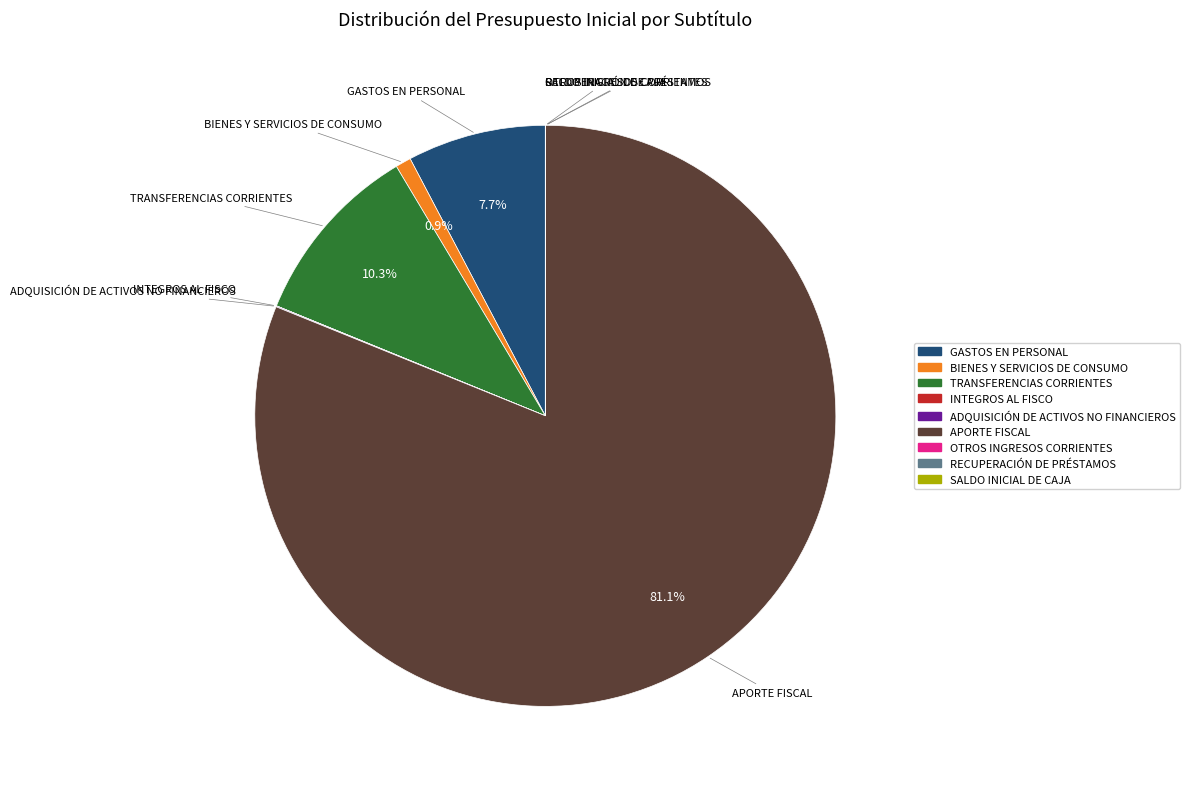

Which slice is the largest?

APORTE FISCAL